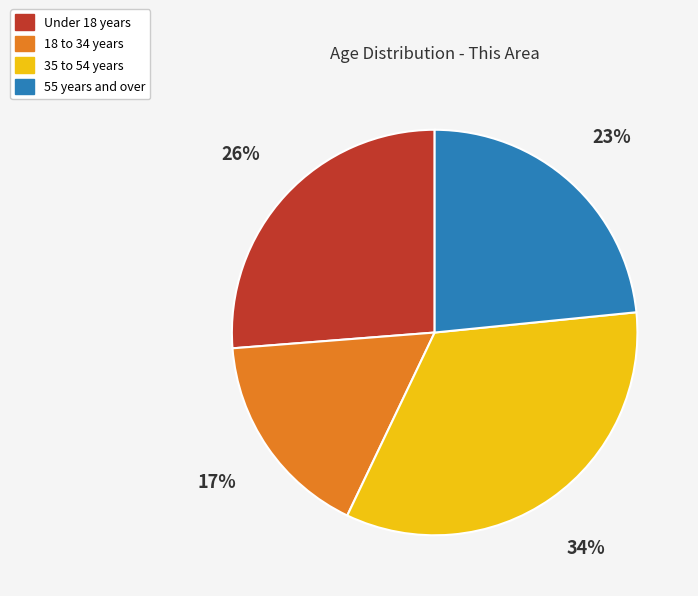

Which category has the biggest portion of the pie?

35 to 54 years